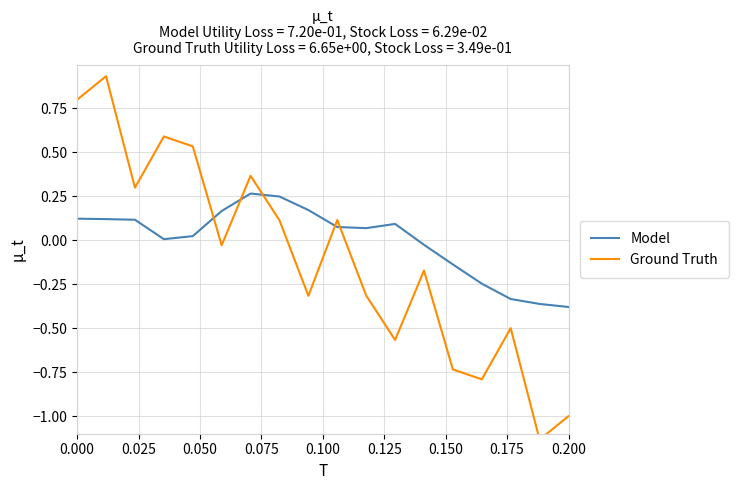

What is the value of the Ground Truth point at the 1st from the left?

0.8